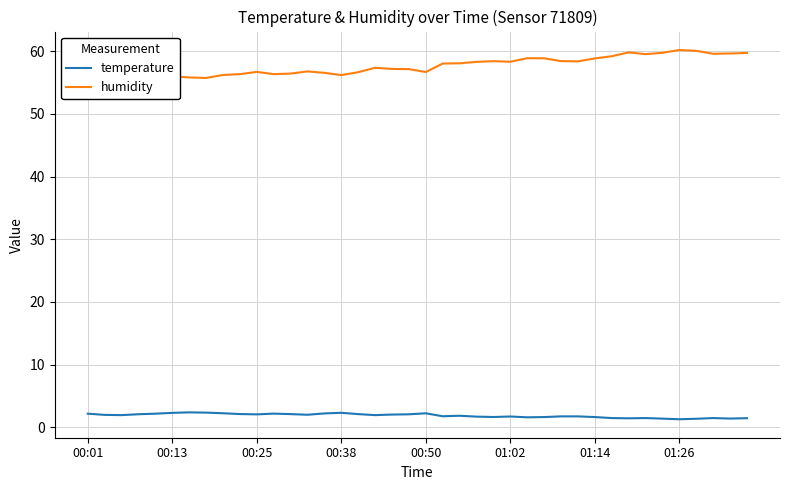

In humidity, how many points are higher than both neighbors (excluding endpoints)?

8